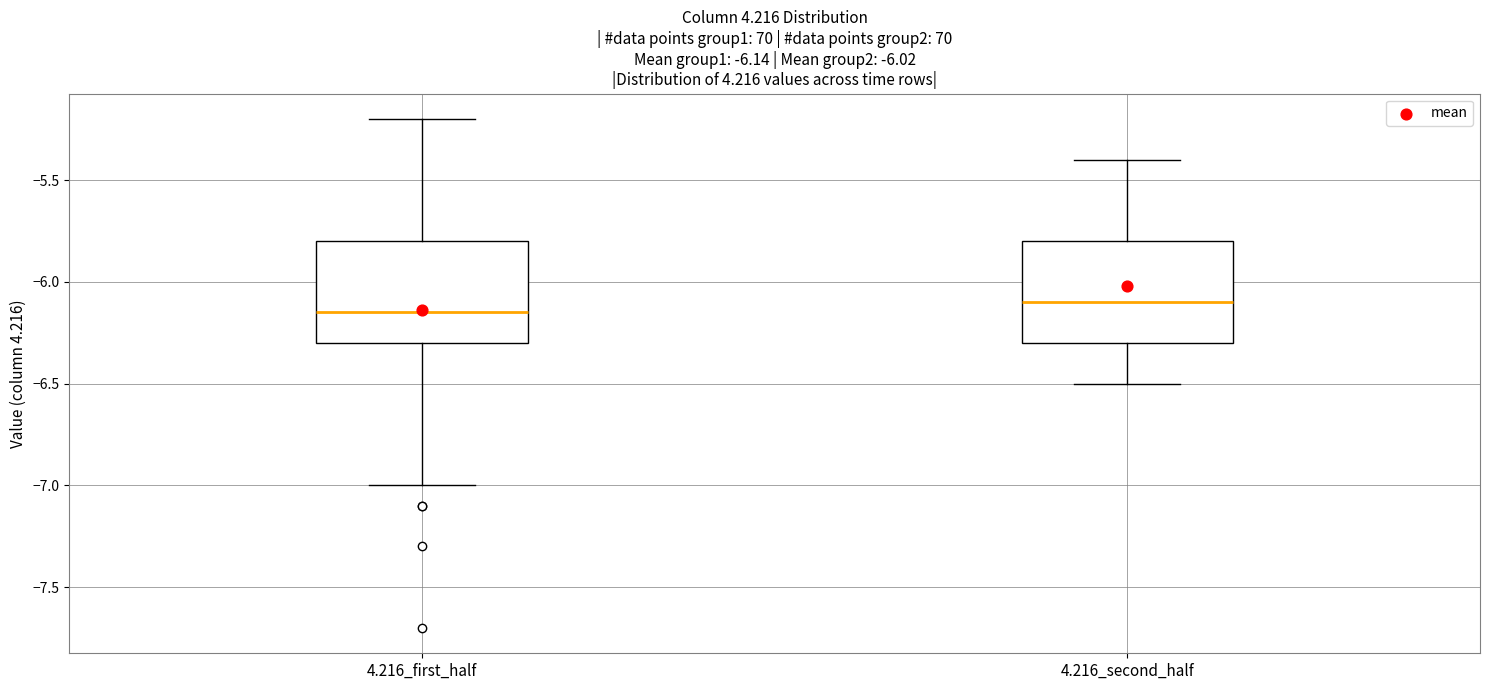

Which box has the lowest median line?

4.216_first_half